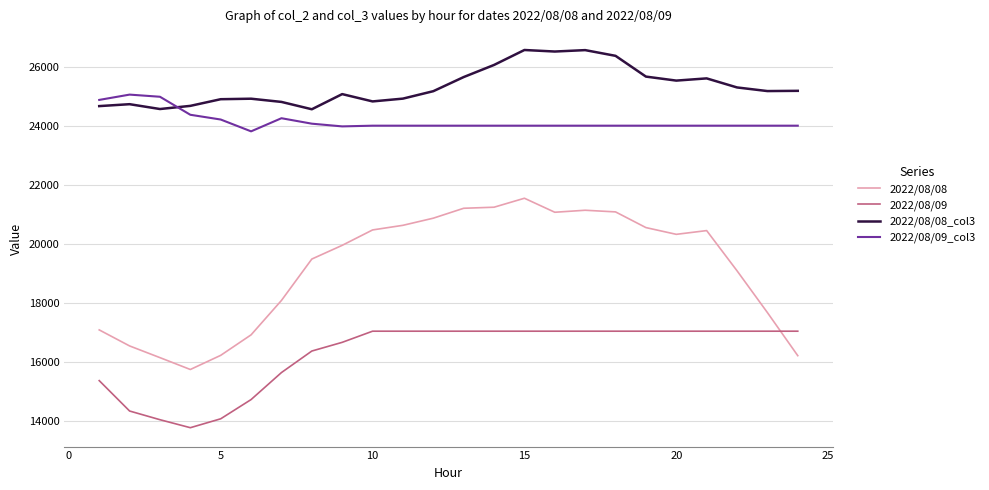

Which series has the largest total across all categories?

2022/08/08_col3